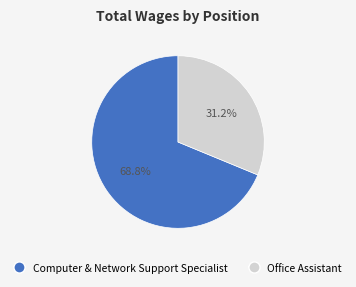

Combined, do Office Assistant and Computer & Network Support Specialist account for over 50%?

Yes